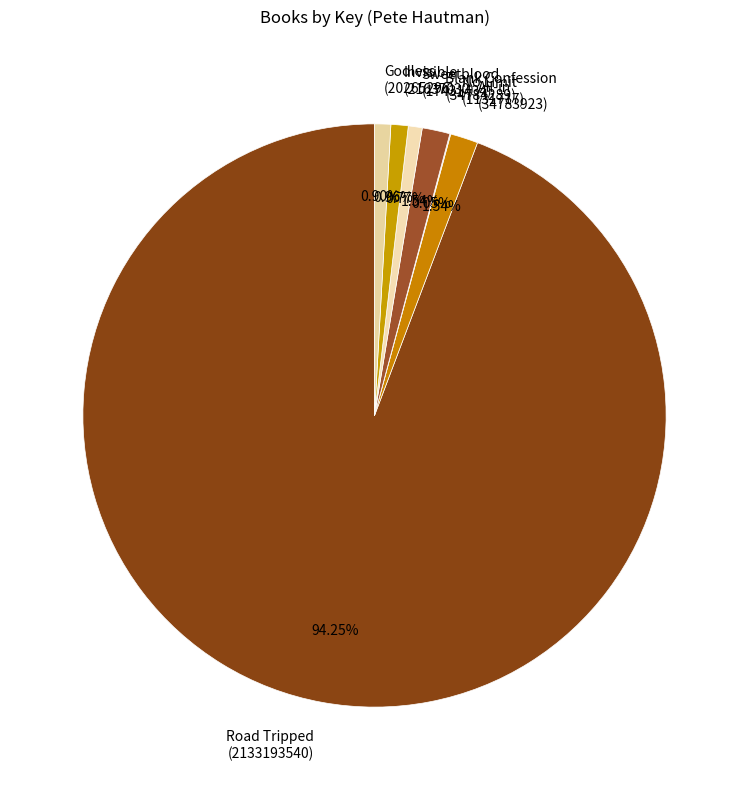

Is there a majority slice in this chart?

Yes